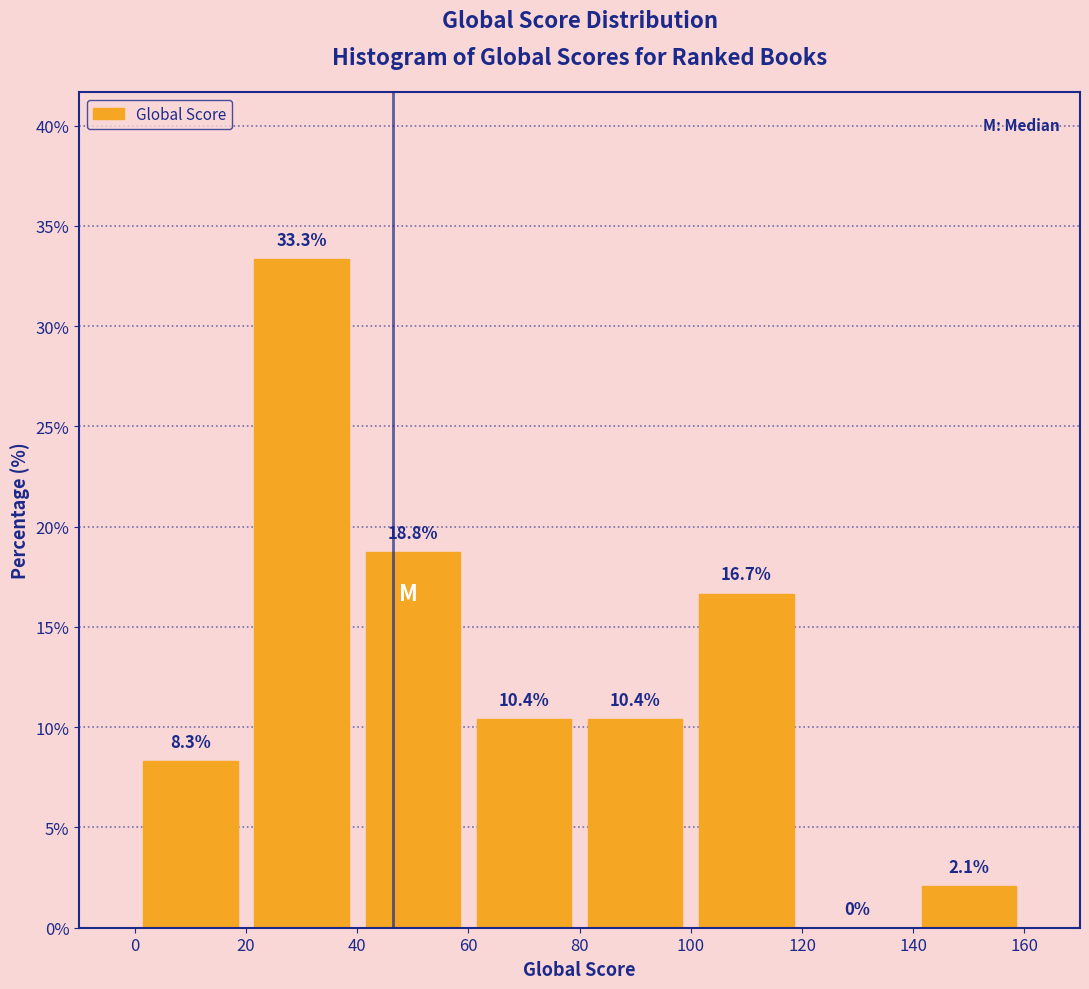

How tall is the bar that spans 40 to 60 on the x-axis?

18.8